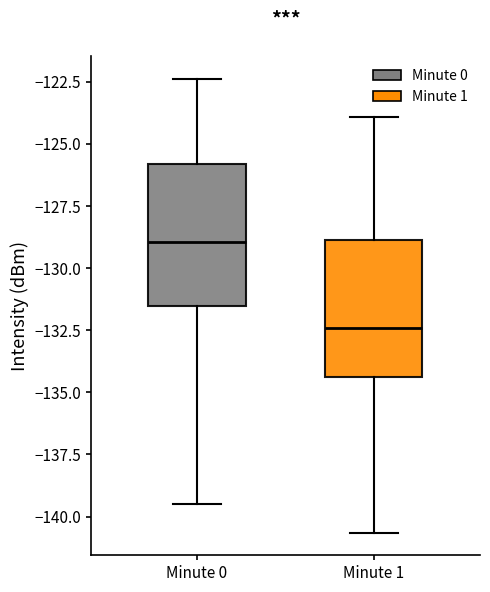

Which box's median line is the highest?

Minute 0